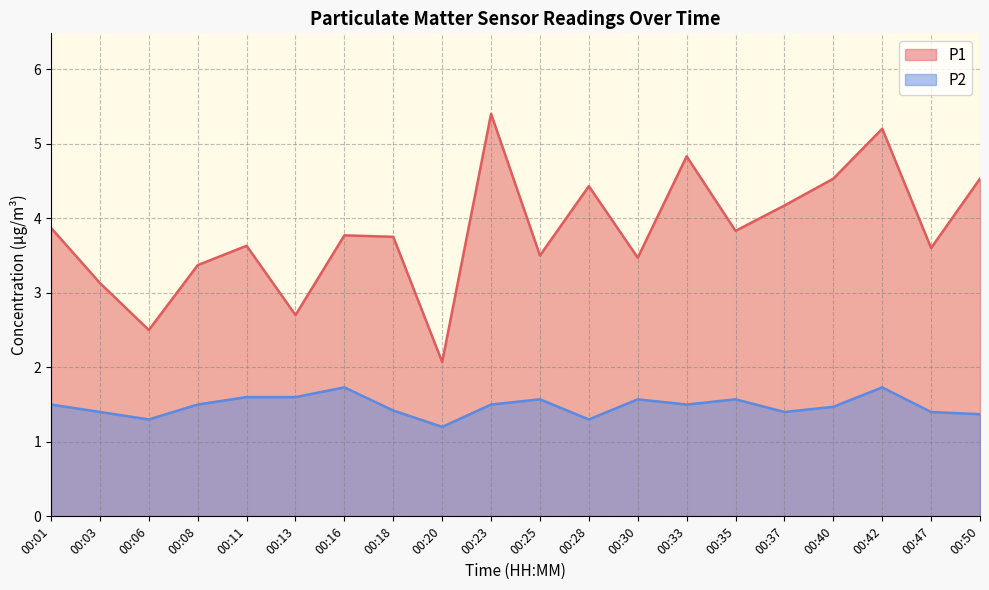

True or false: P2 has a value of 2.1 at 00:33.

False